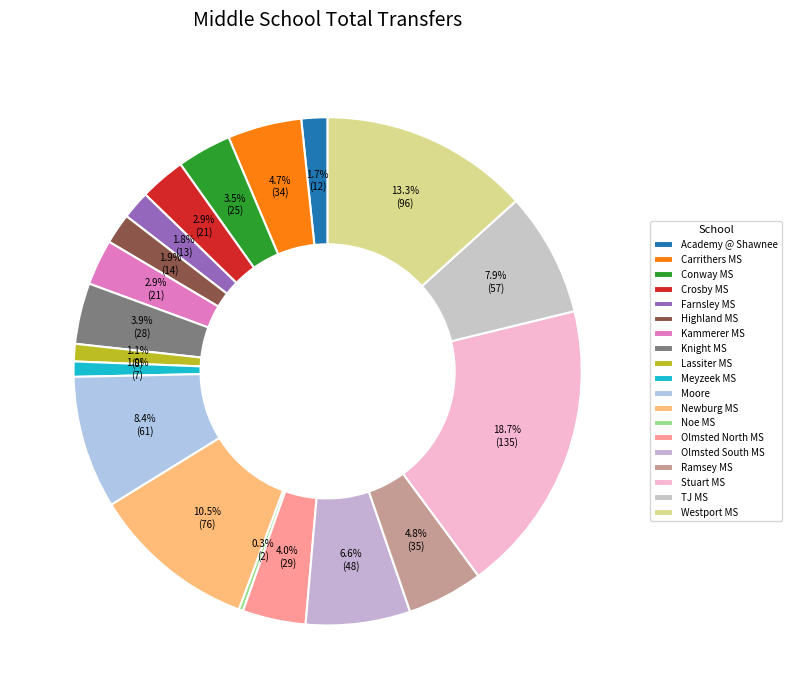

Which category has the biggest portion of the pie?

Stuart MS